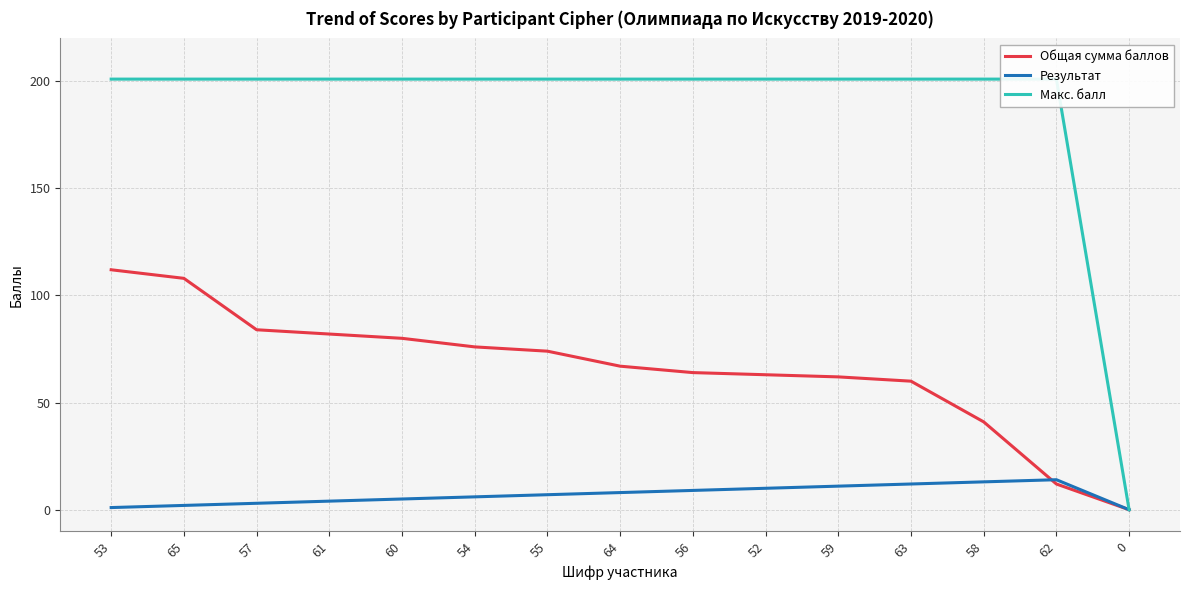

True or false: Макс. балл and Результат intersect in this chart.

False